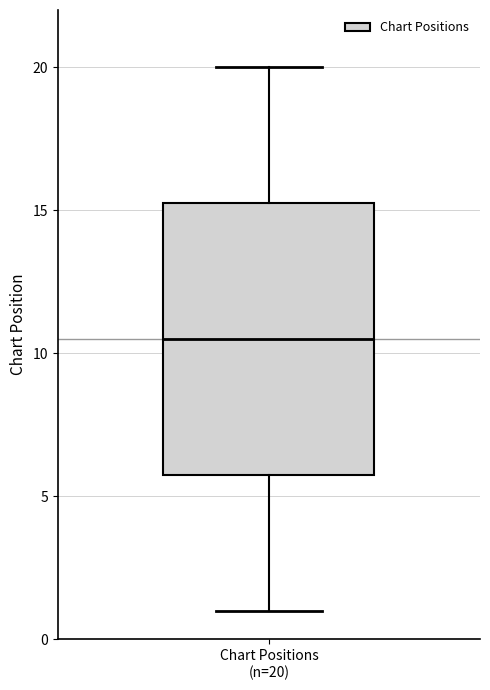

Read this box plot against the y-axis: the position of the median line, the range covered by the box, and the ends of both whiskers. The values are not printed on the chart, so give them approximately, as read against the axis.

median 10.5, box 6.0 to 15.5, whiskers 1.0 to 20.0